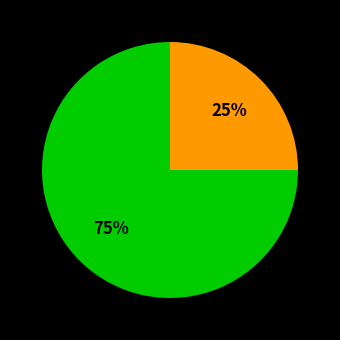

To the nearest percent, what is the average slice percentage?

50%